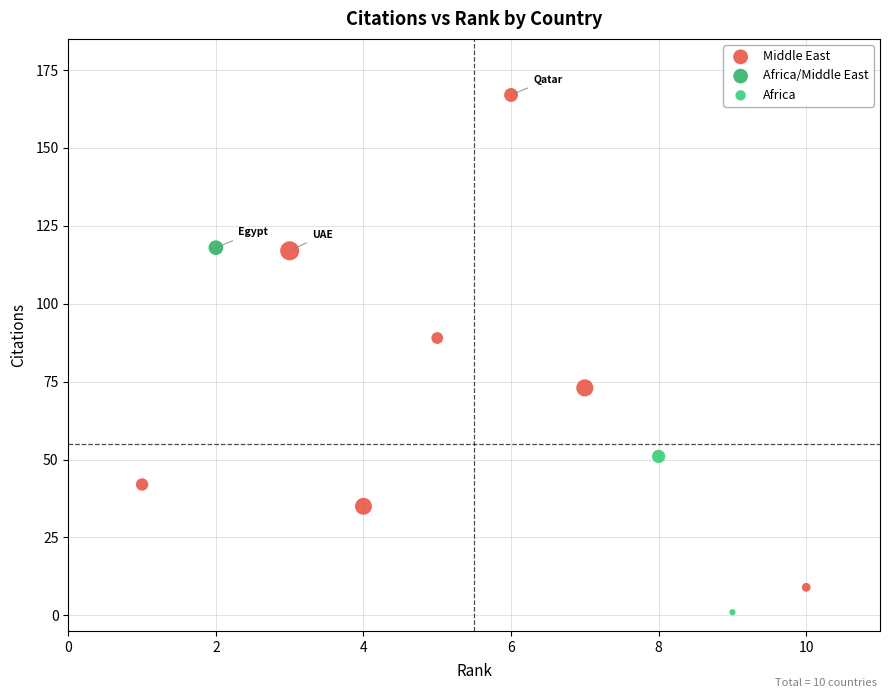

What are all the series names shown in the legend?

Middle East, Africa/Middle East, Africa